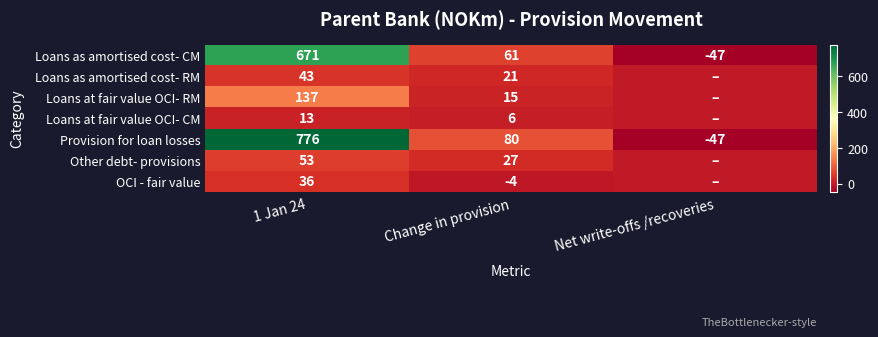

At which label does Provision for loan losses first exceed 80?

1 Jan 24